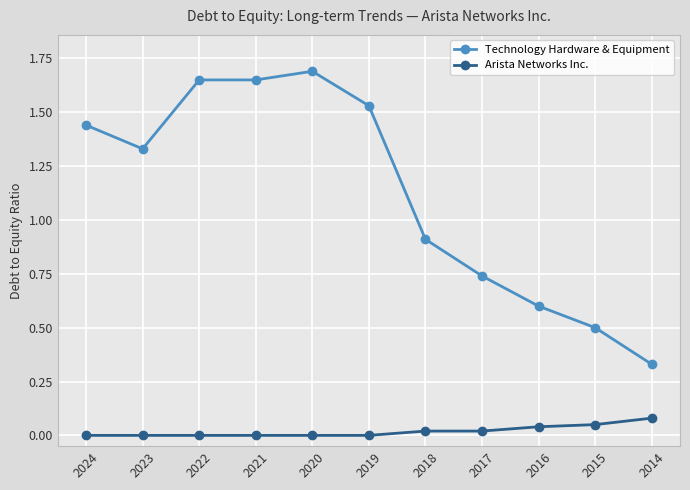

True or false: Technology Hardware & Equipment has a value of 0.3 at 2015.

False